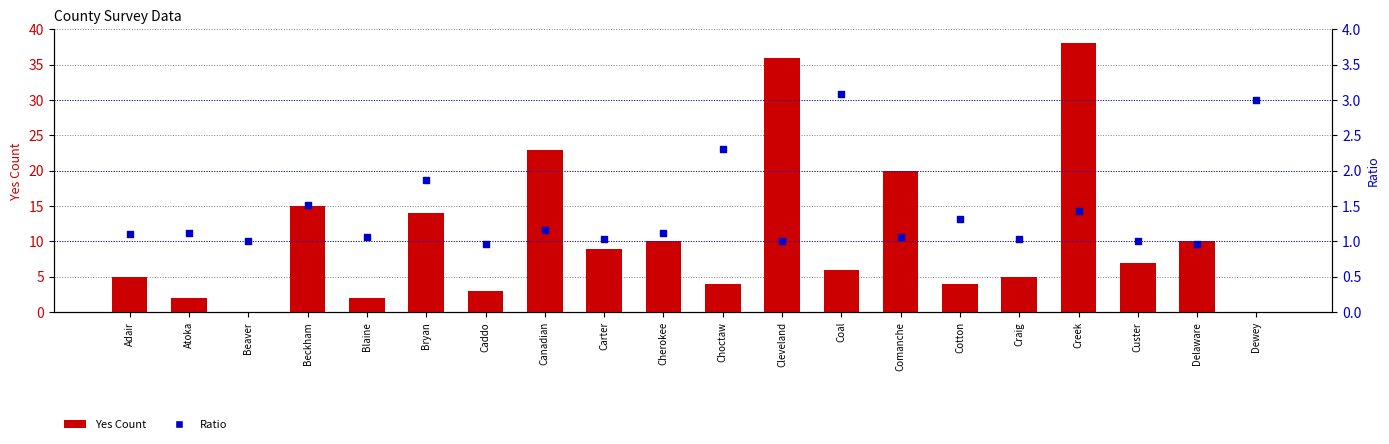

Which series has the largest total across all categories?

Yes Count